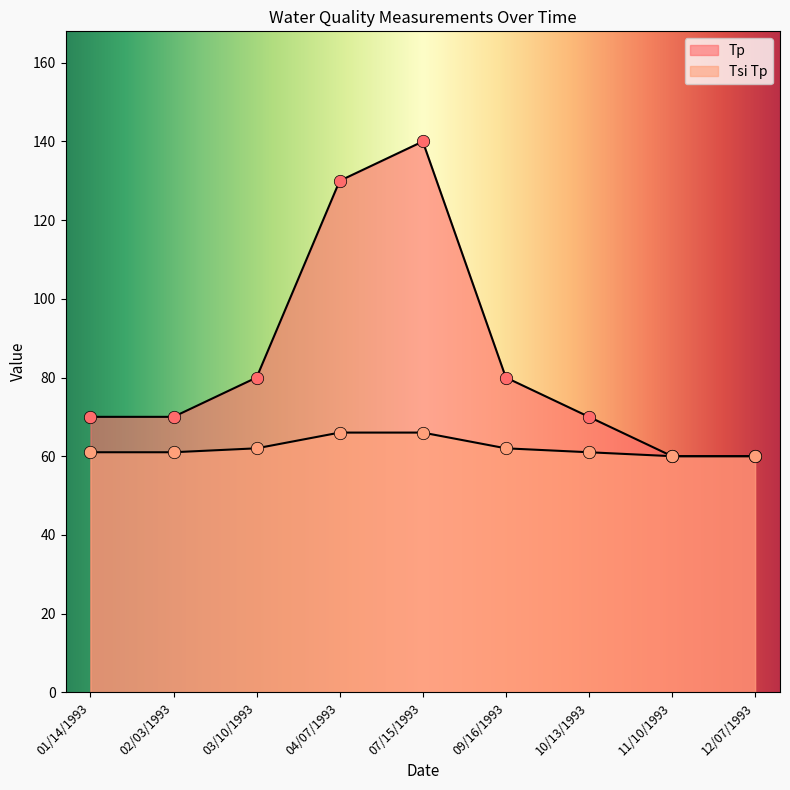

At which category is the sum across all series the highest?

07/15/1993